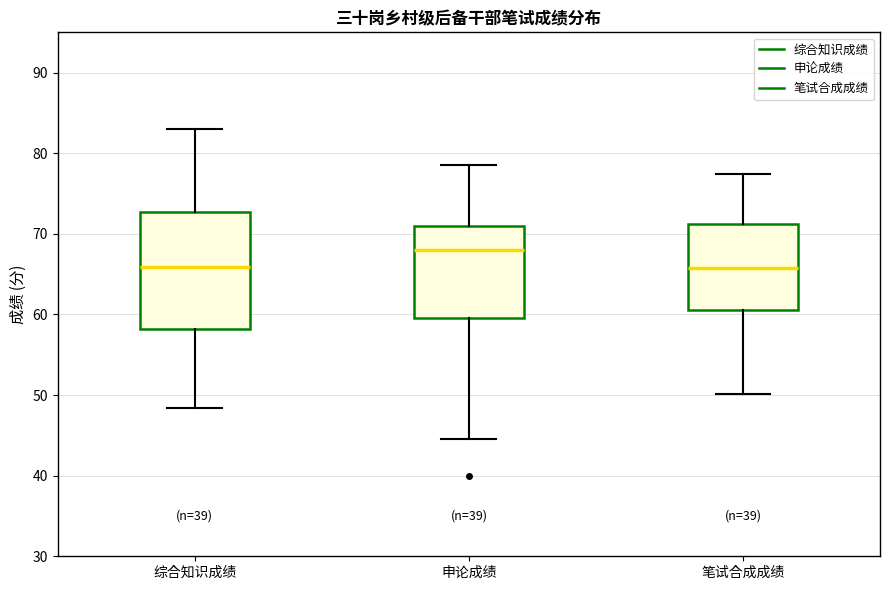

Comparing the boxes themselves (not the whiskers), which one is the tallest?

综合知识成绩